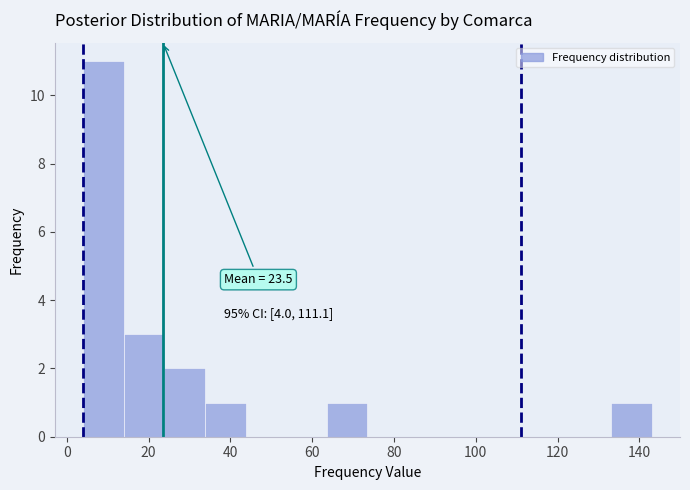

Which range on the x-axis has the tallest bar?

4 to 14